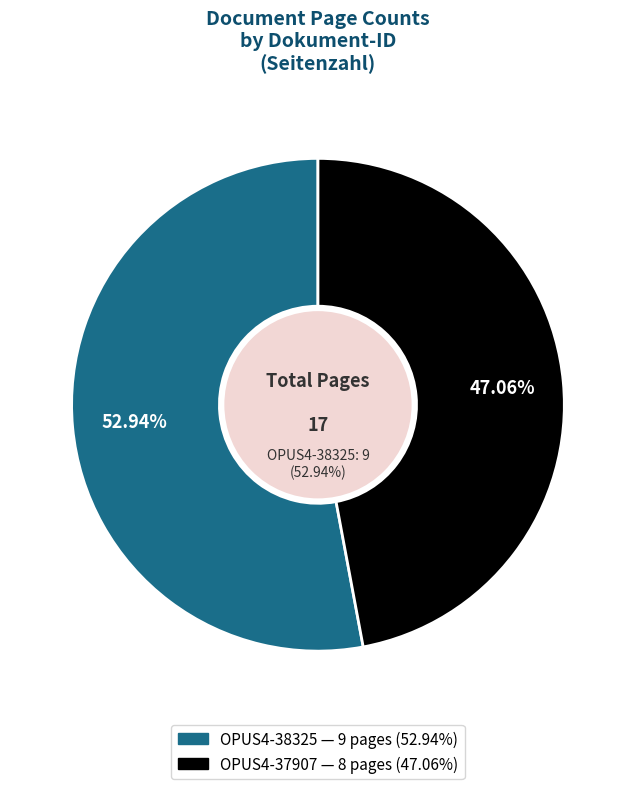

To the nearest percent, what percentage of the pie is OPUS4-38325?

53%